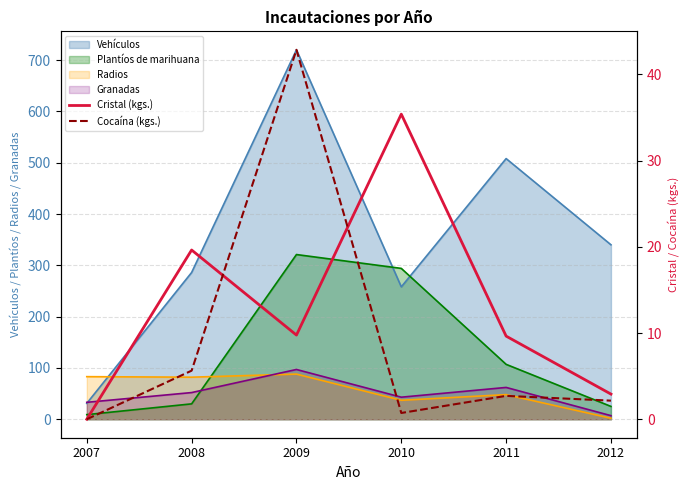

Rank the categories by Cristal (kgs.) value from lowest to highest.

2007, 2012, 2011, 2009, 2008, 2010